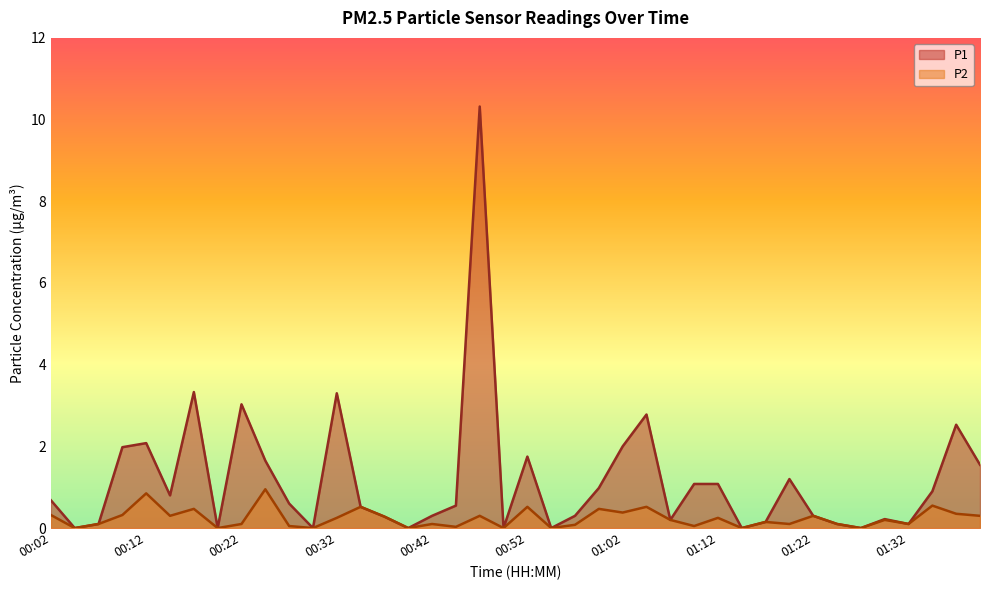

Reading right to left, list all the values displayed in this chart.

P1: 1.6	2.5	0.9	0.1	0.2	0.0	0.1	0.3	1.2	0.1	0.0	1.1	1.1	0.2	2.8	2.0	1.0	0.3	0.0	1.8	0.0	10.3	0.6	0.3	0.0	0.3	0.5	3.3	0.0	0.6	1.6	3.0	0.0	3.3	0.8	2.1	2.0	0.1	0.0	0.7
P2: 0.3	0.3	0.6	0.1	0.2	0.0	0.1	0.3	0.1	0.1	0.0	0.2	0.1	0.2	0.5	0.4	0.5	0.1	0.0	0.5	0.0	0.3	0.0	0.1	0.0	0.3	0.5	0.2	0.0	0.1	0.9	0.1	0.0	0.5	0.3	0.8	0.3	0.1	0.0	0.3